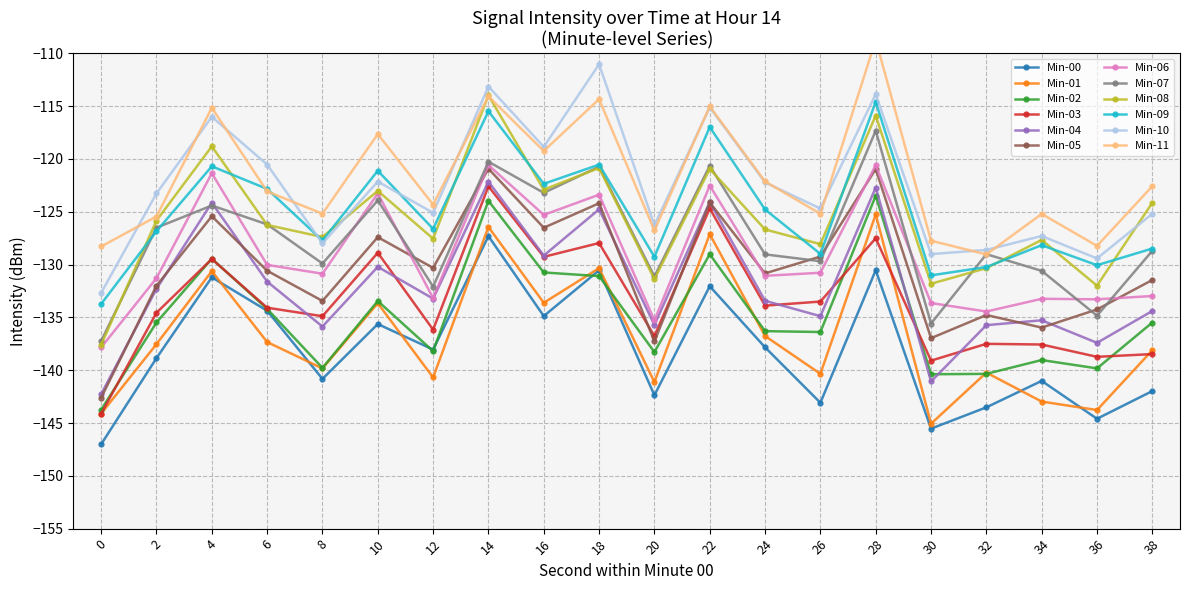

True or false: Min-07 and Min-03 intersect in this chart.

False